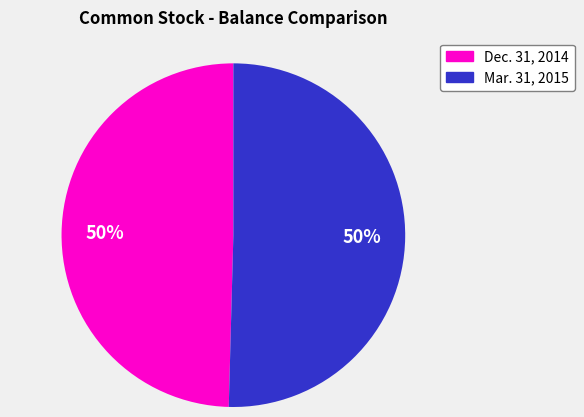

To the nearest percent, what is the average slice percentage?

50%